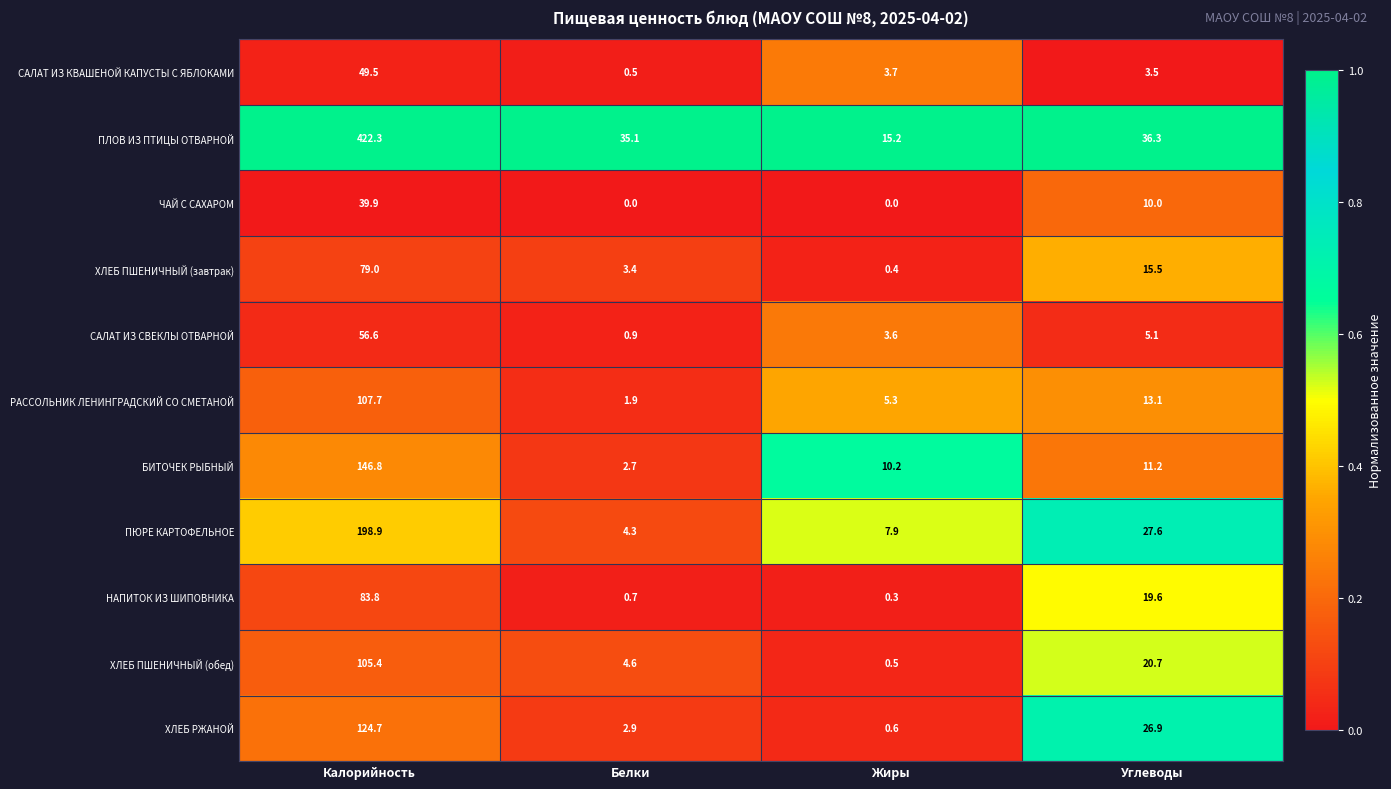

Which series has the largest total across all categories?

ПЛОВ ИЗ ПТИЦЫ ОТВАРНОЙ